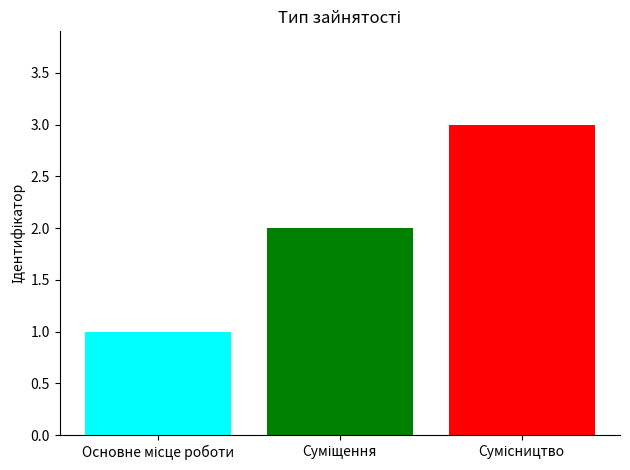

What is the maximum value shown in the chart?

3